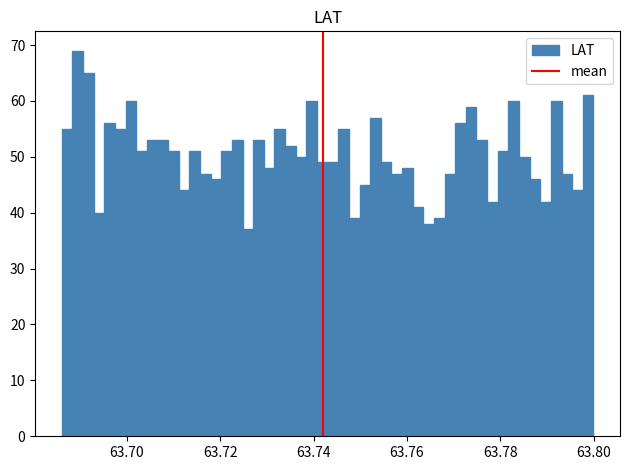

Around what value on the x-axis is the tallest bar? Give the approximate position of its centre, as read against the axis.

63.690